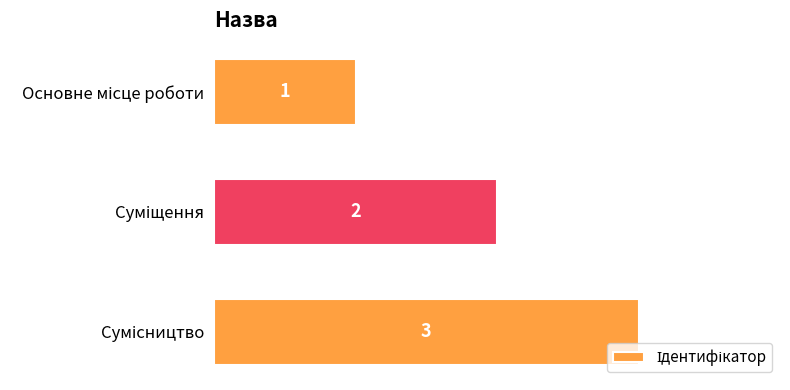

What is the sum of all values?

6